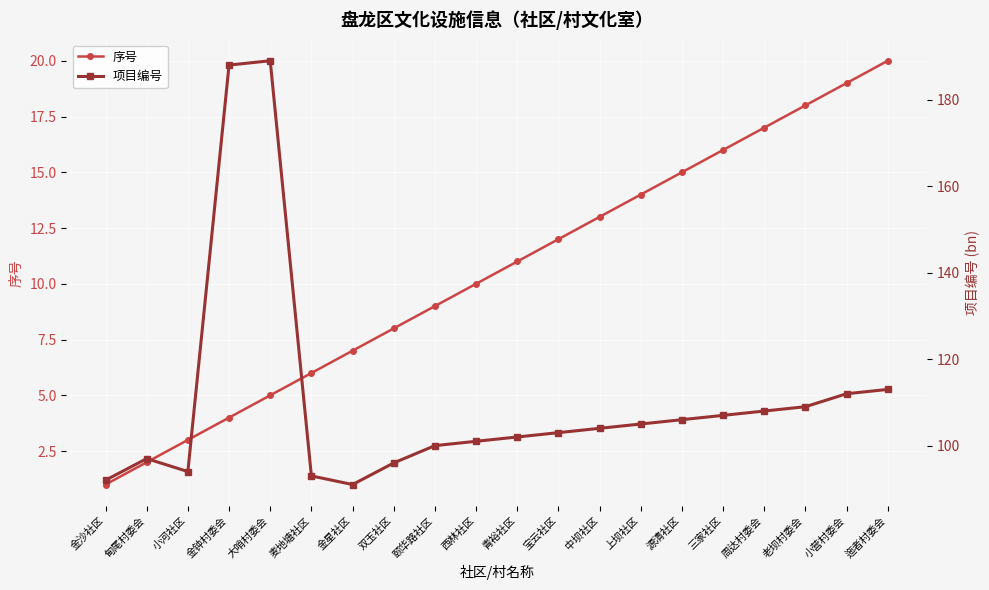

Which series has the largest total across all categories?

项目编号